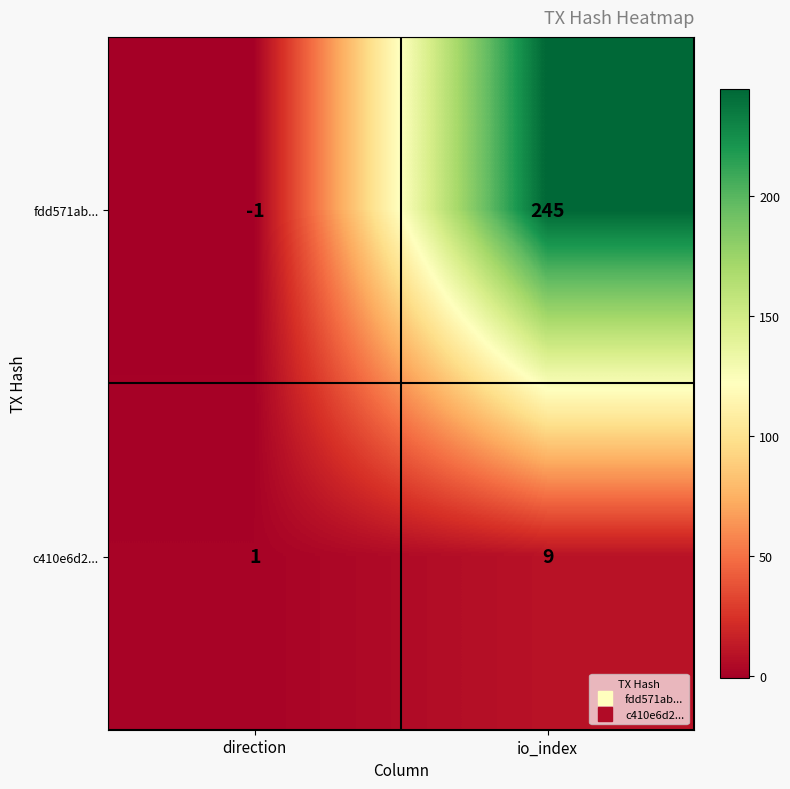

Reading left to right, transcribe all the data shown in this chart.

fdd571ab...: -1	245
c410e6d2...: 1	9